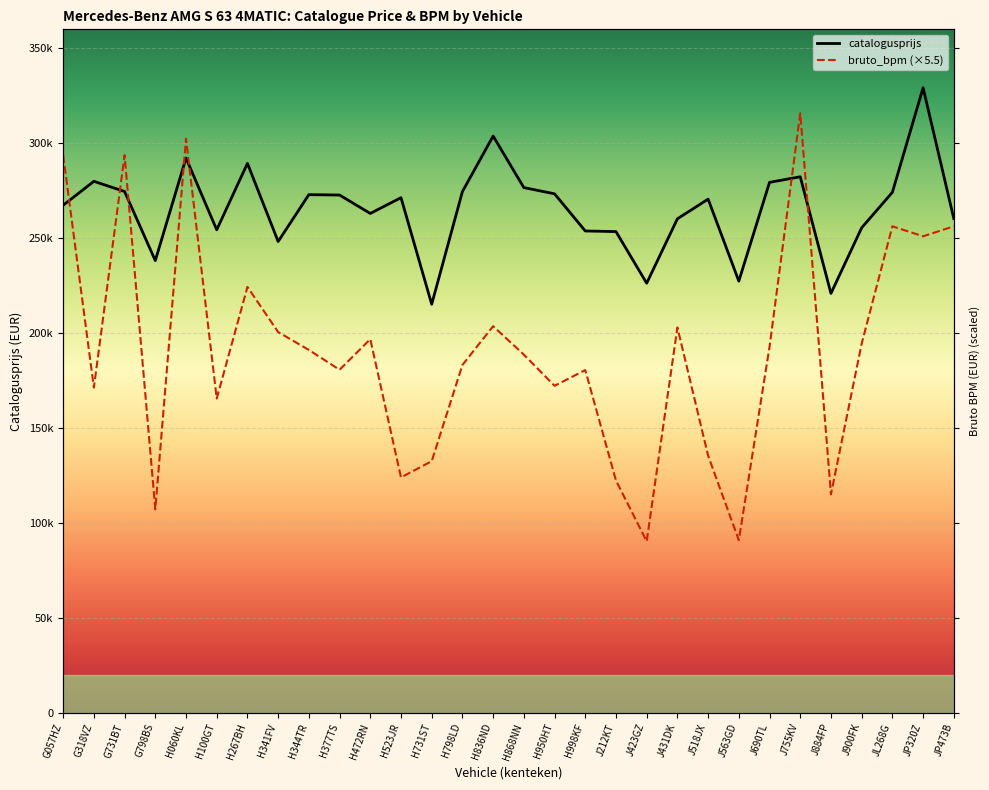

What is the smallest value displayed?

90282.5